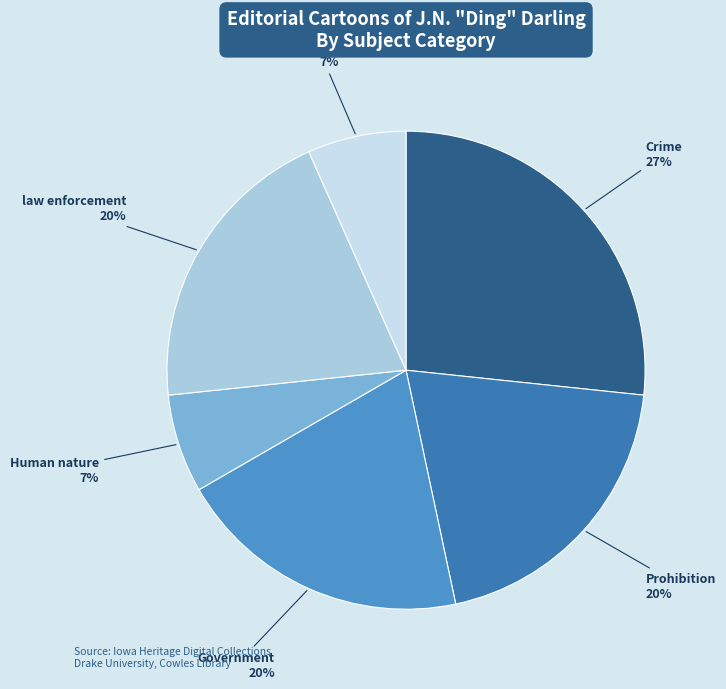

Does any single category account for the majority?

No